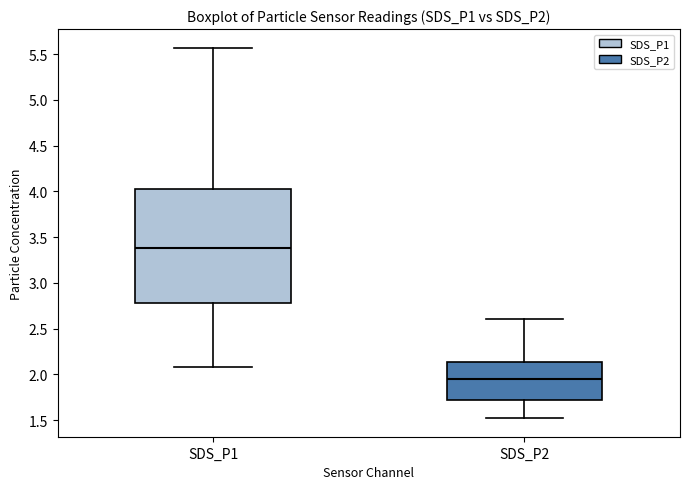

Reading left to right, transcribe this box plot: for each box, give where its median line is, the range the box spans, and where its two whiskers end, as read against the y-axis. The values are not printed on the chart, so give them approximately, as read against the axis.

SDS_P1: median 3.40, box 2.80 to 4.05, whiskers 2.10 to 5.55
SDS_P2: median 1.95, box 1.70 to 2.15, whiskers 1.50 to 2.60